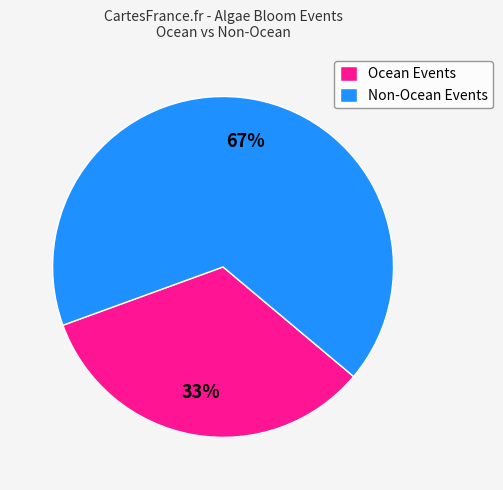

To the nearest percent, what is the average slice percentage?

50%